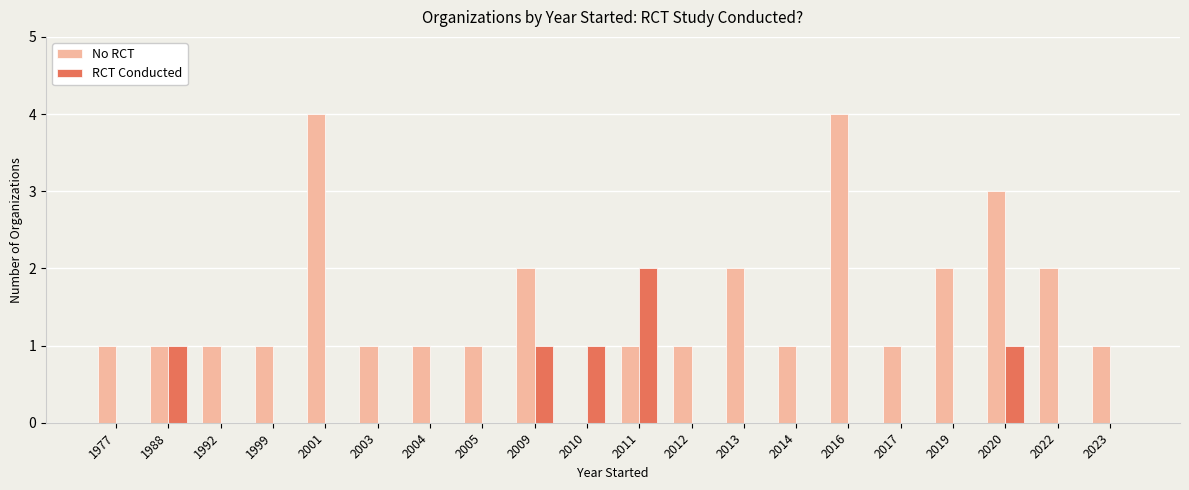

Are the bars grouped side by side (vs. stacked)?

Yes